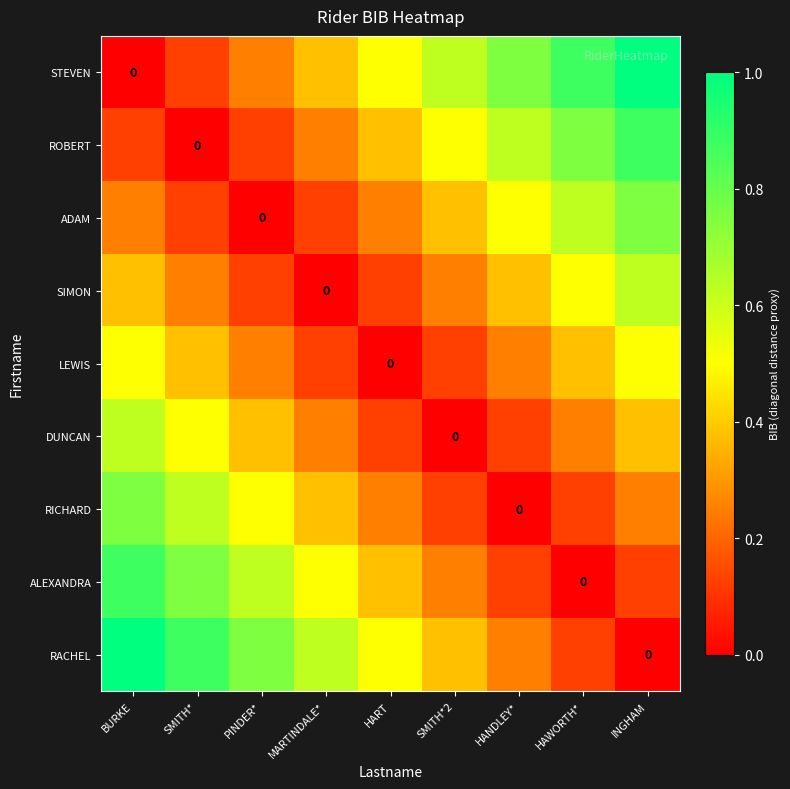

Count the RACHEL values in the range 0 to 1.

9